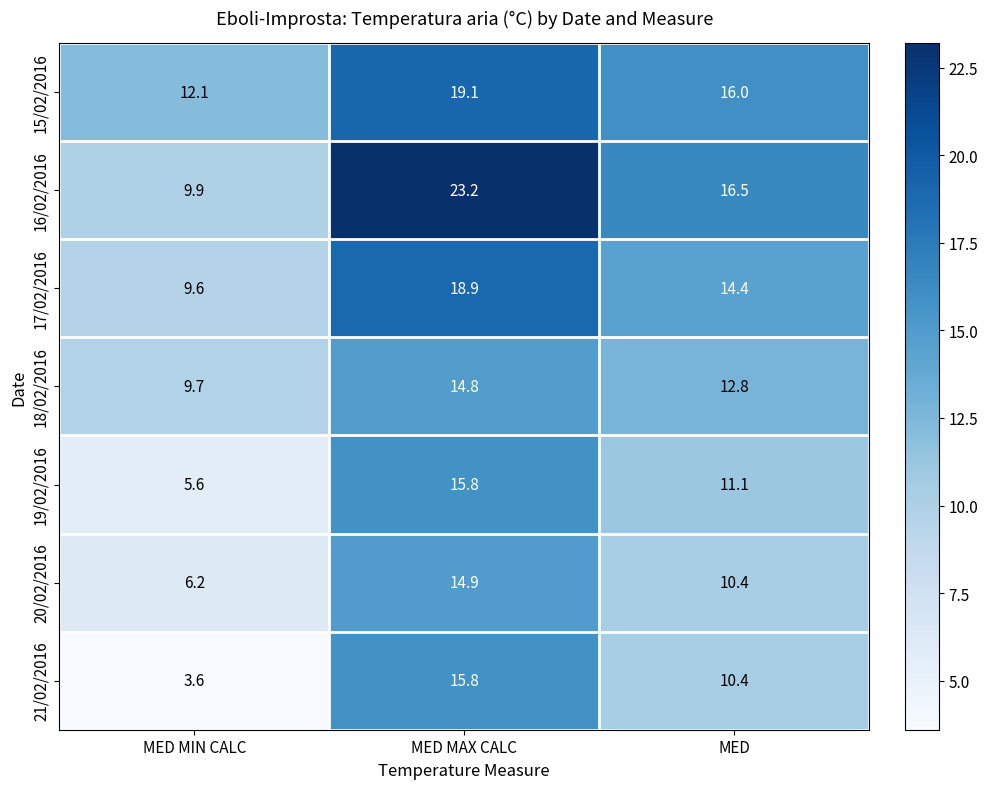

Count the number of categories in the chart.

3